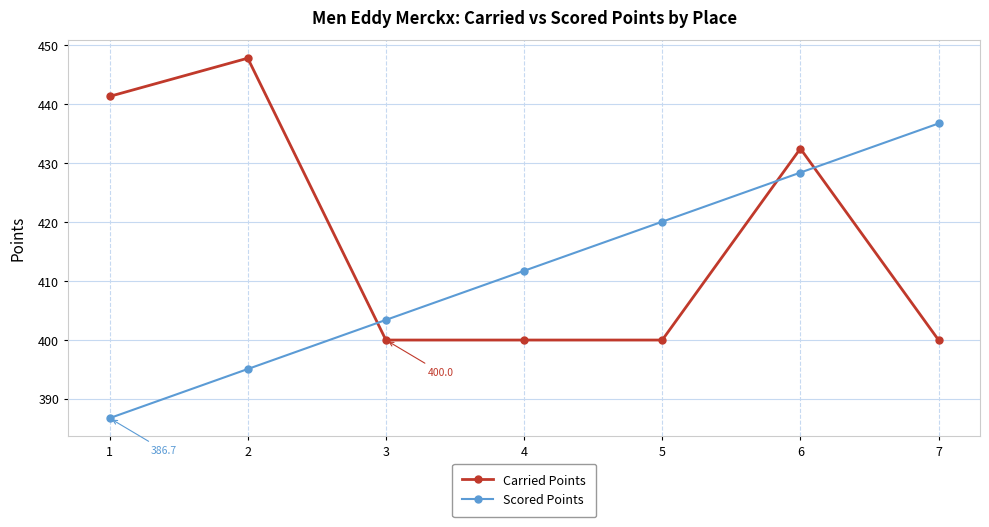

True or false: Carried Points has a value of 432.5 at 6.

True